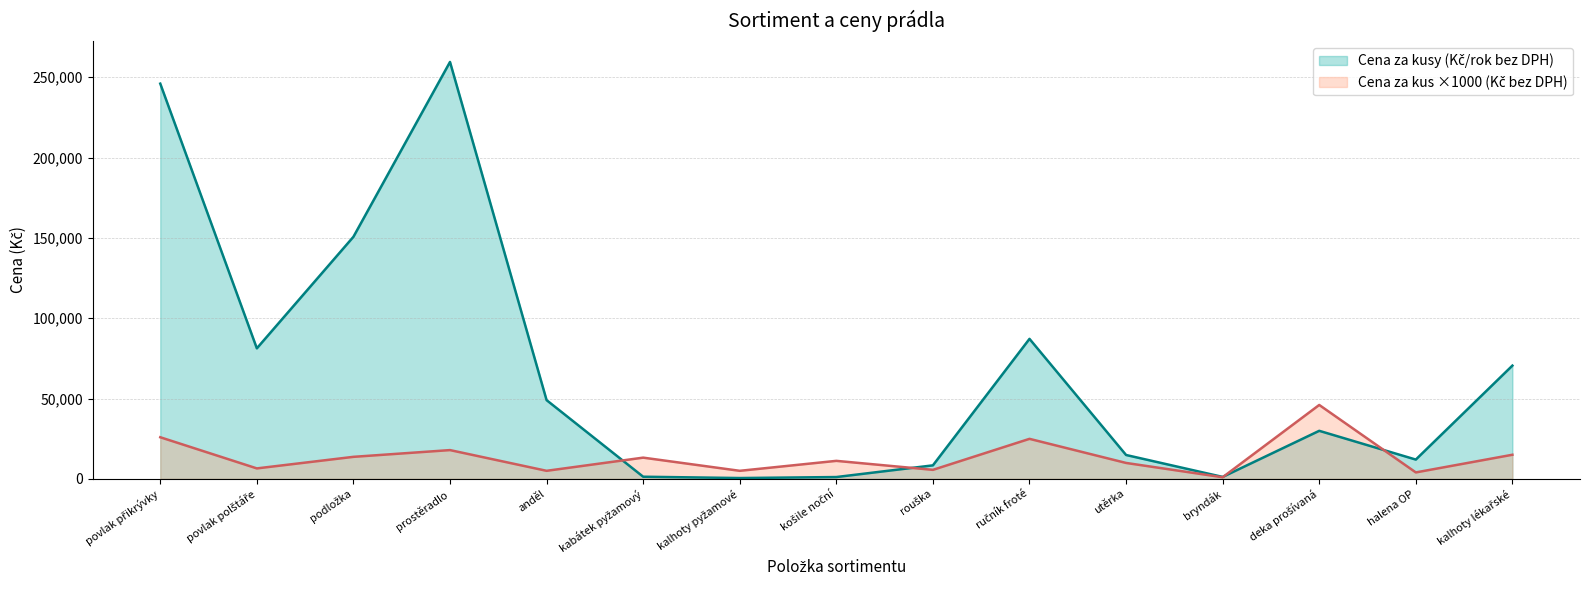

Read the Cena za kusy (Kč/rok bez DPH) value at prostěradlo, to the nearest 50.

259550